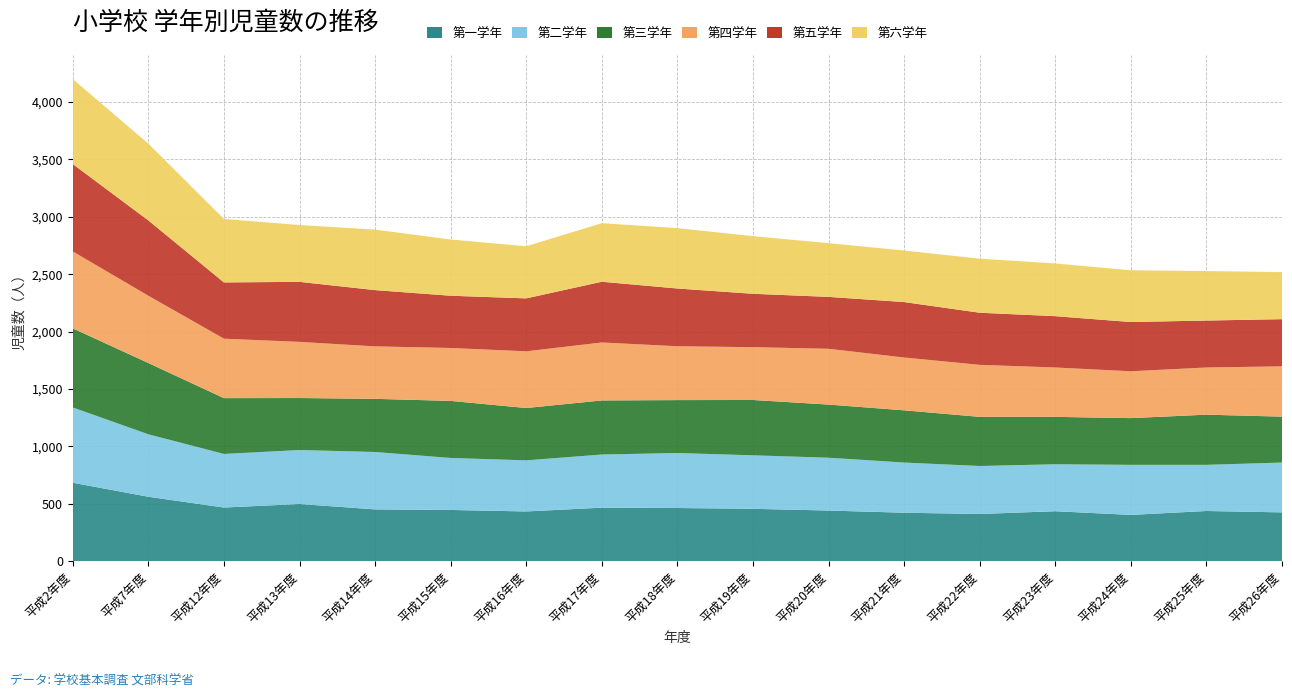

Reading right to left, transcribe all the data shown in this chart.

第一学年: 426	438	404	436	412	423	442	457	464	467	434	447	452	499	468	562	684
第二学年: 434	402	436	409	418	437	460	466	479	463	445	453	500	470	467	544	656
第三学年: 400	437	407	413	428	455	463	482	461	471	456	497	463	453	486	621	689
第四学年: 438	411	408	430	453	460	486	460	469	505	494	461	457	489	518	586	670
第五学年: 411	409	429	447	454	483	452	465	503	529	461	455	490	523	490	656	761
第六学年: 410	431	451	459	471	449	468	502	526	510	454	490	527	495	553	669	740